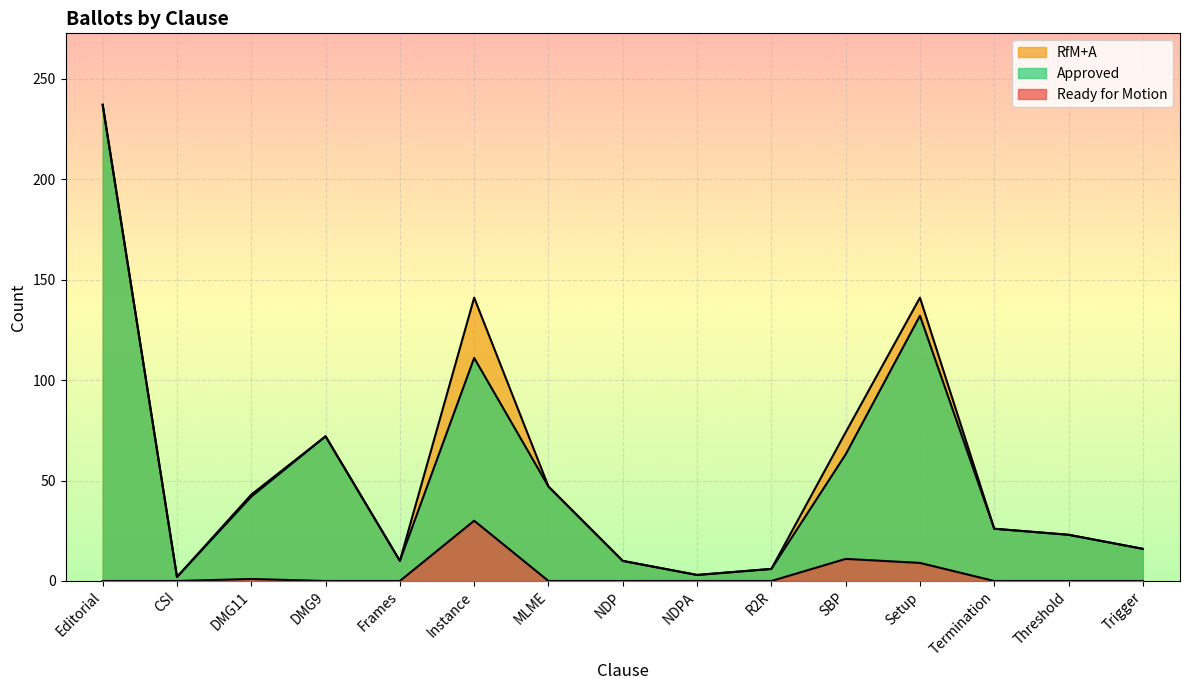

True or false: Ready for Motion and Approved intersect in this chart.

False